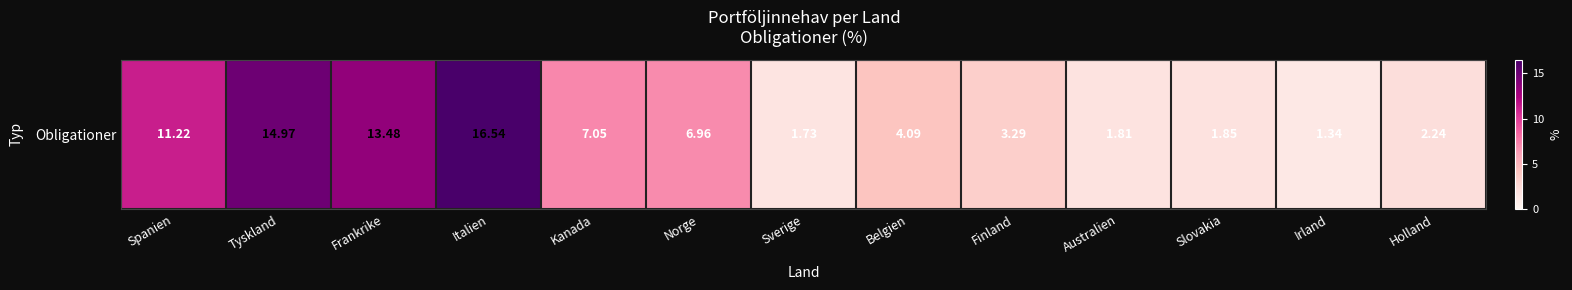

Which has a higher value, Finland or Australien?

Finland